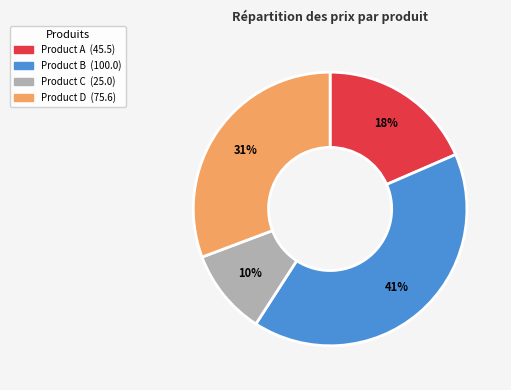

Which has a higher value, Product B or Product A?

Product B